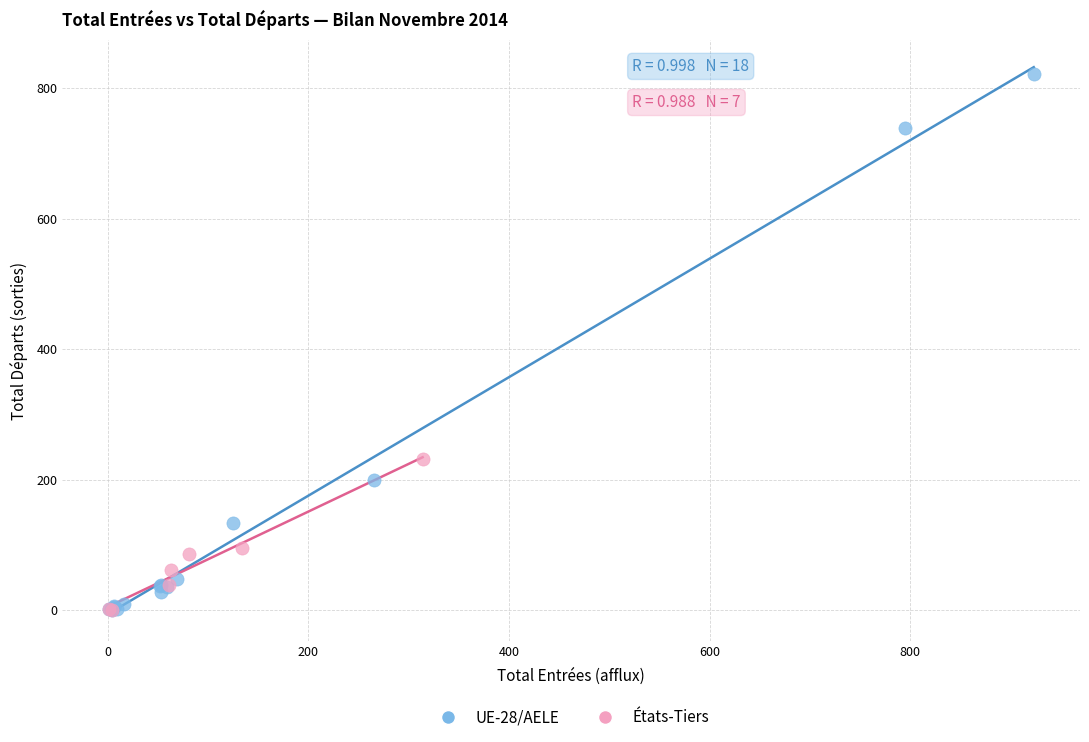

Which series reaches the maximum Y coordinate?

UE-28/AELE